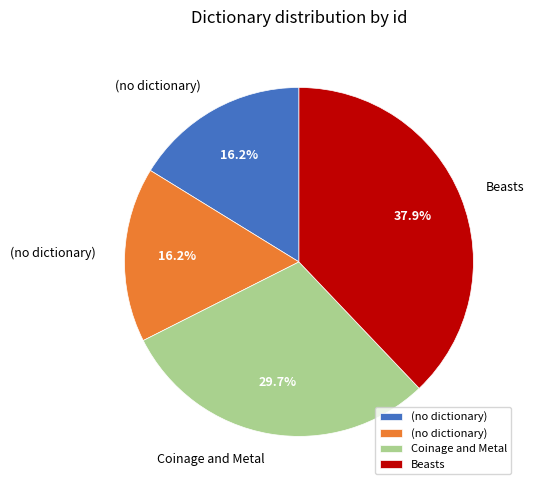

How many slices are in this pie chart?

4